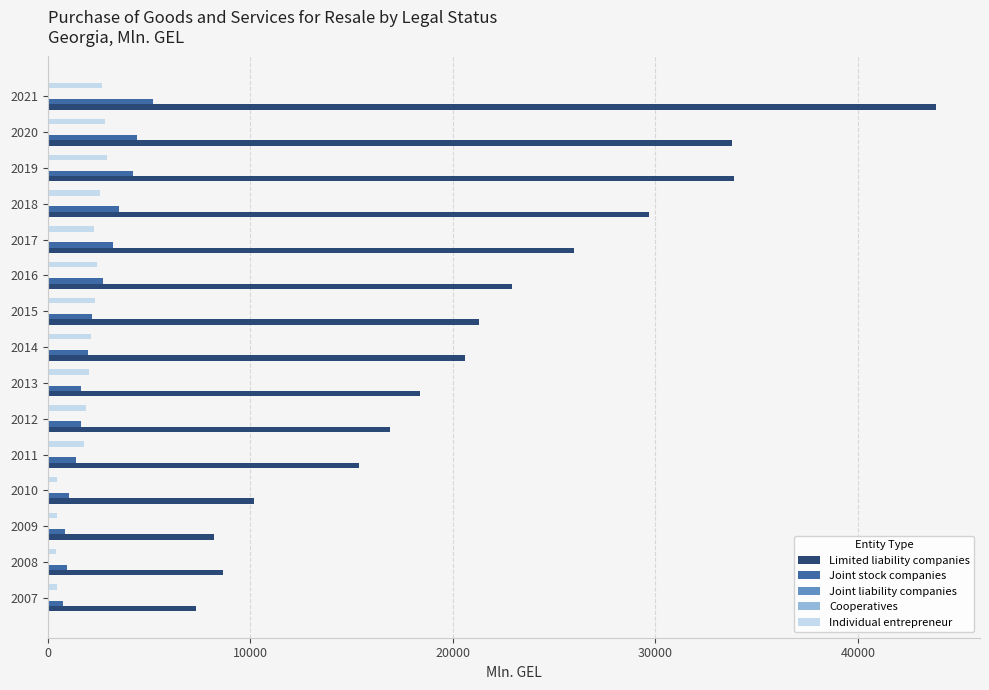

The Joint stock companies series shows 940.1 at 2008. True or false?

True